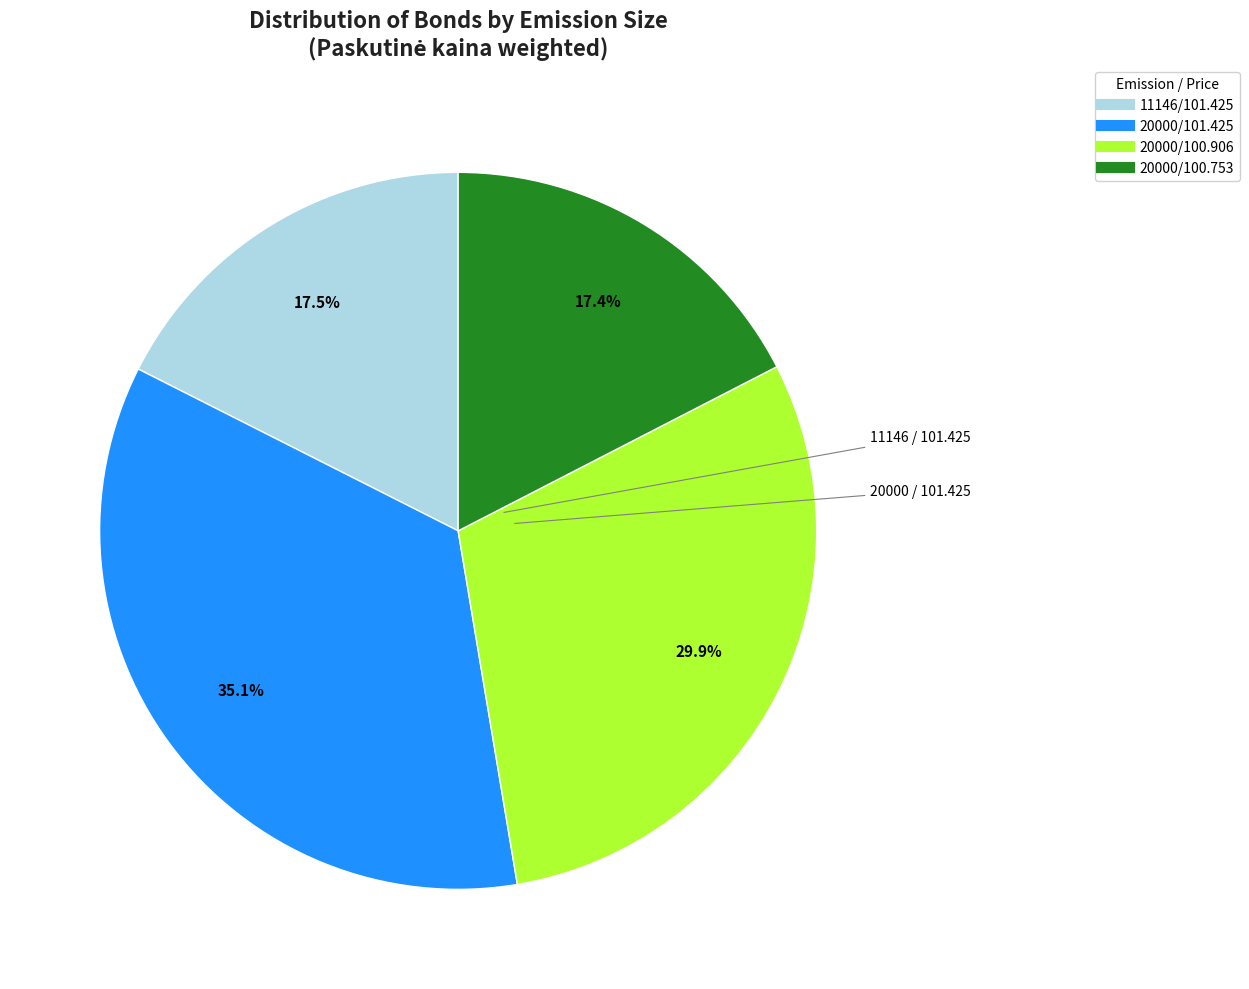

Does any single category account for the majority?

No